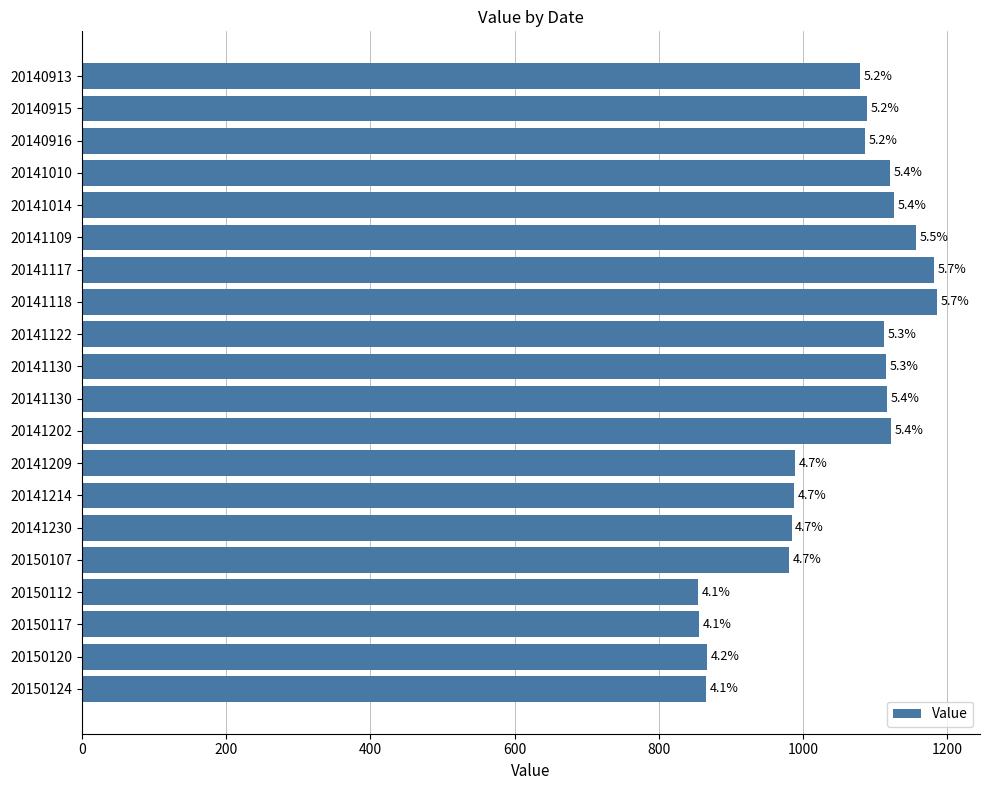

How many bars are there in total?

20